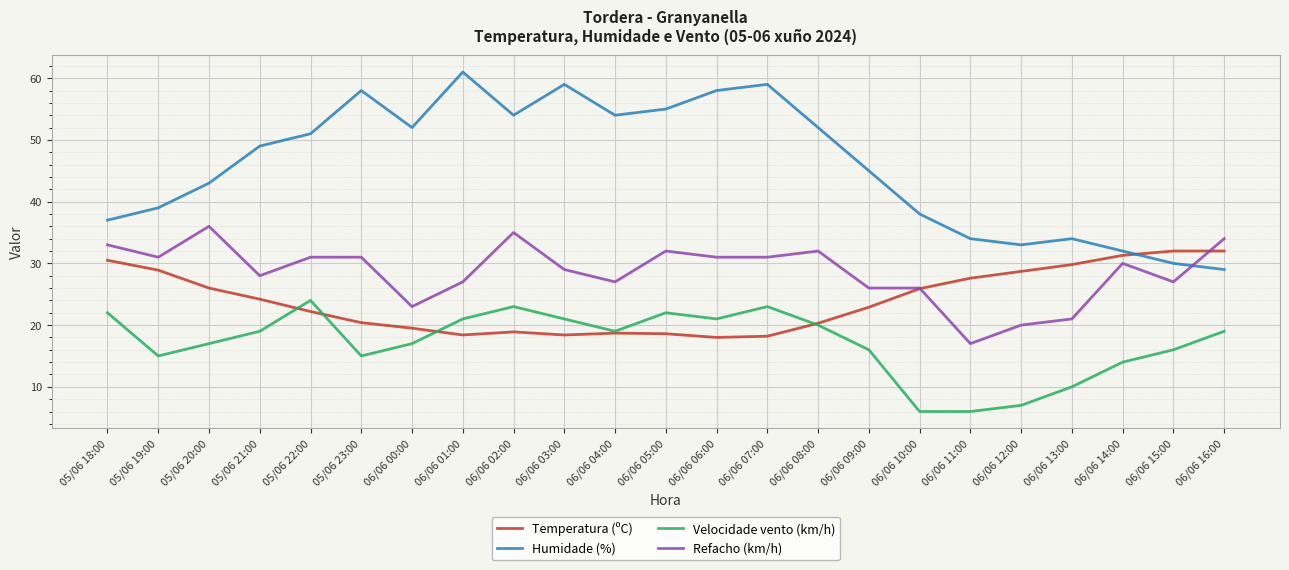

Rank the series by their maximum value, from lowest to highest.

Velocidade vento (km/h), Temperatura (ºC), Refacho (km/h), Humidade (%)